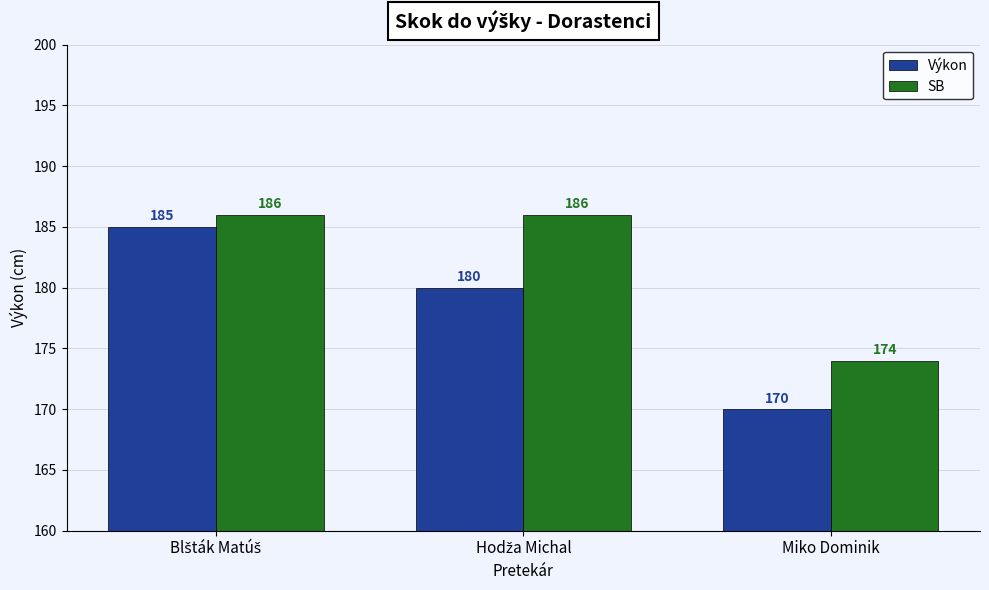

What is the total value across all series at Miko Dominik?

344